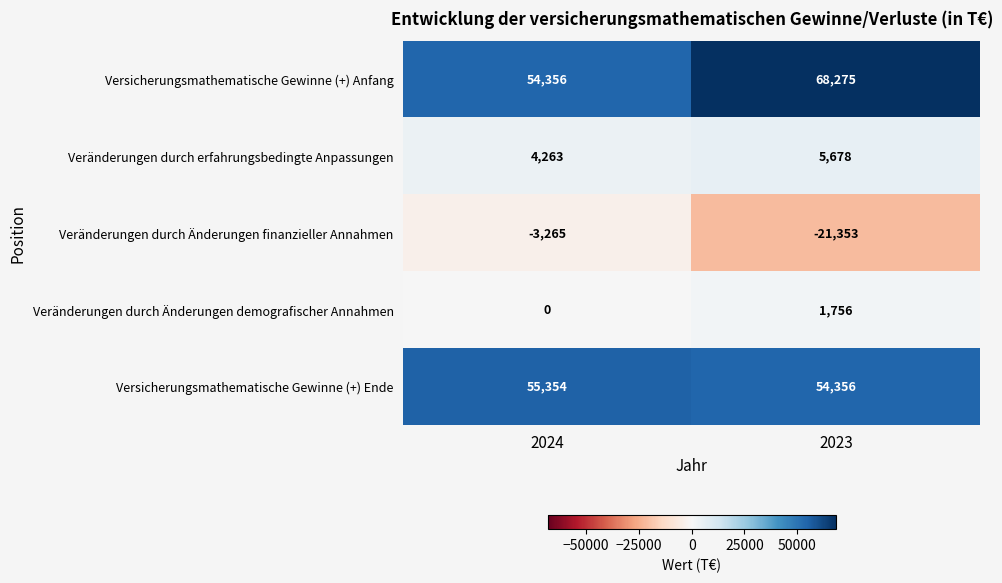

What is the sum of all Veränderungen durch Änderungen finanzieller Annahmen values?

-24618